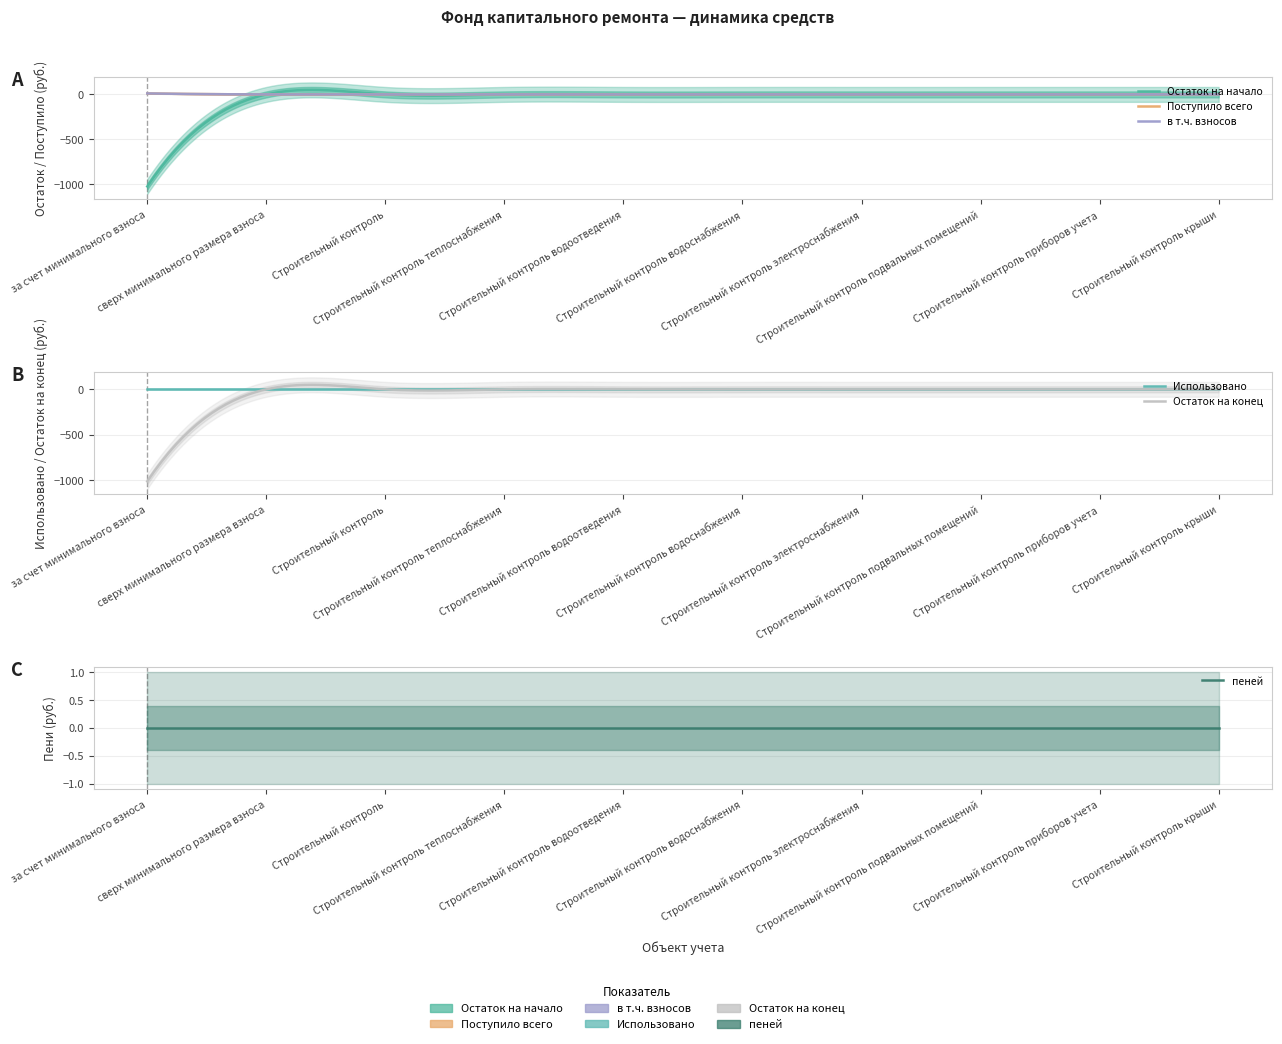

True or false: в т.ч. взносов has more than 0 interior local peaks.

False